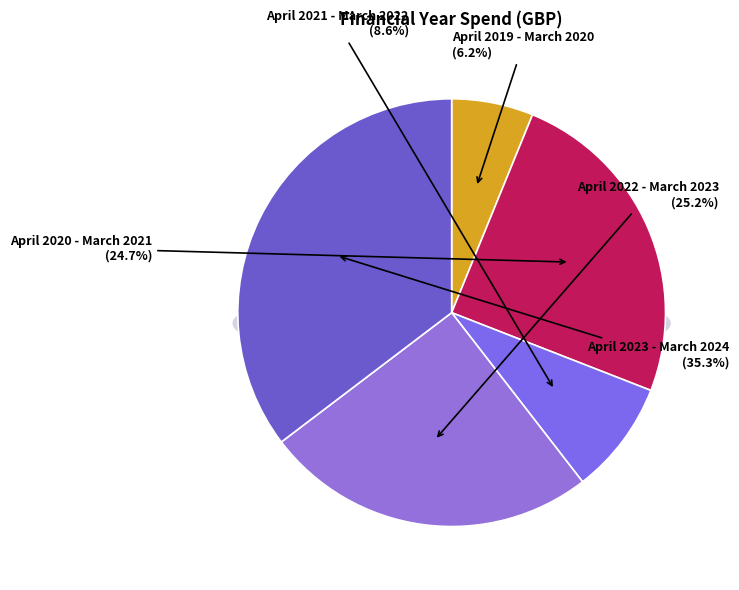

Count the number of slices in the pie.

5